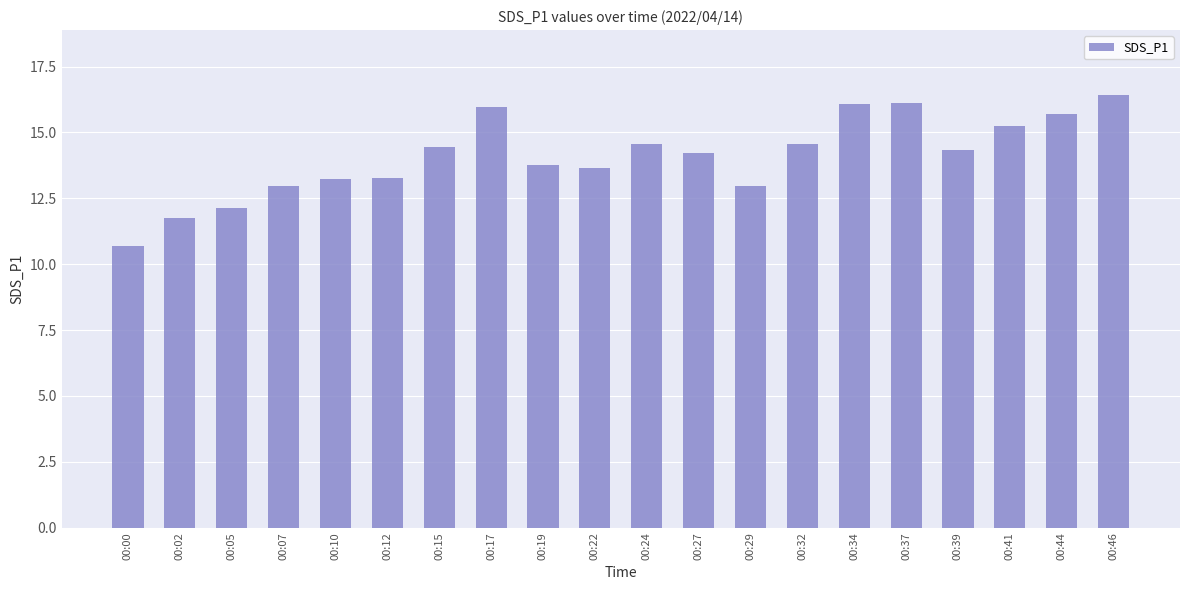

What is the sum of the values at 00:22 and 00:00?

24.3